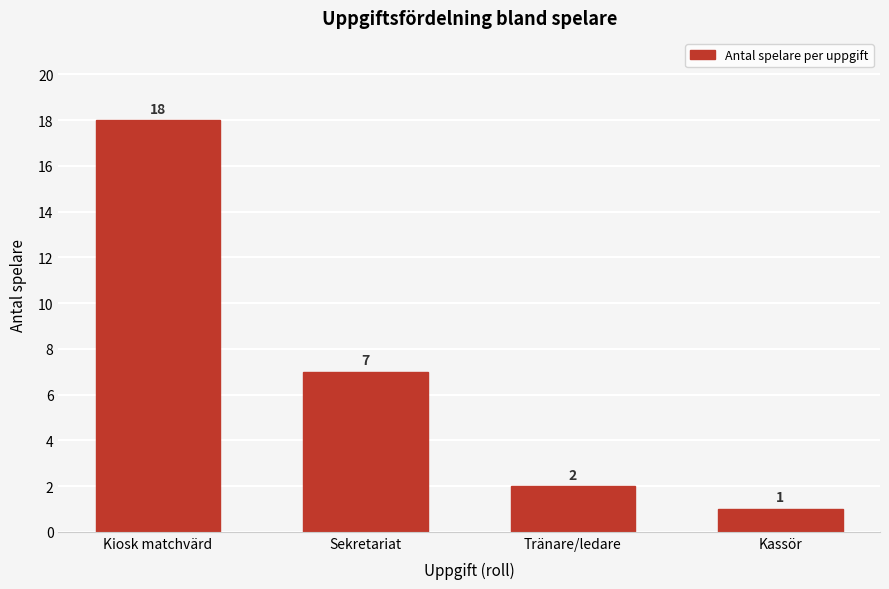

Reading right to left, transcribe all the data shown in this chart.

Kassör=1	Tränare/ledare=2	Sekretariat=7	Kiosk matchvärd=18